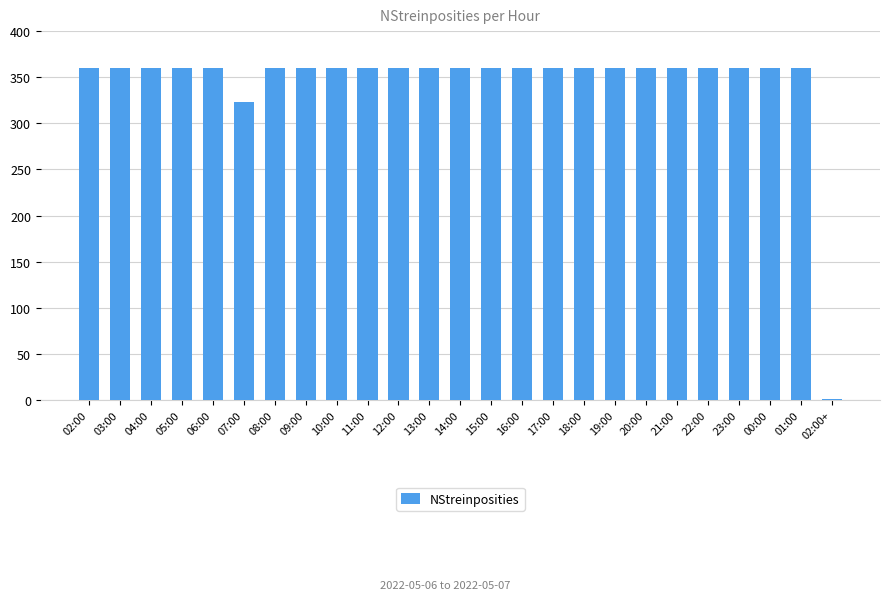

What is the sum of all values?

8604